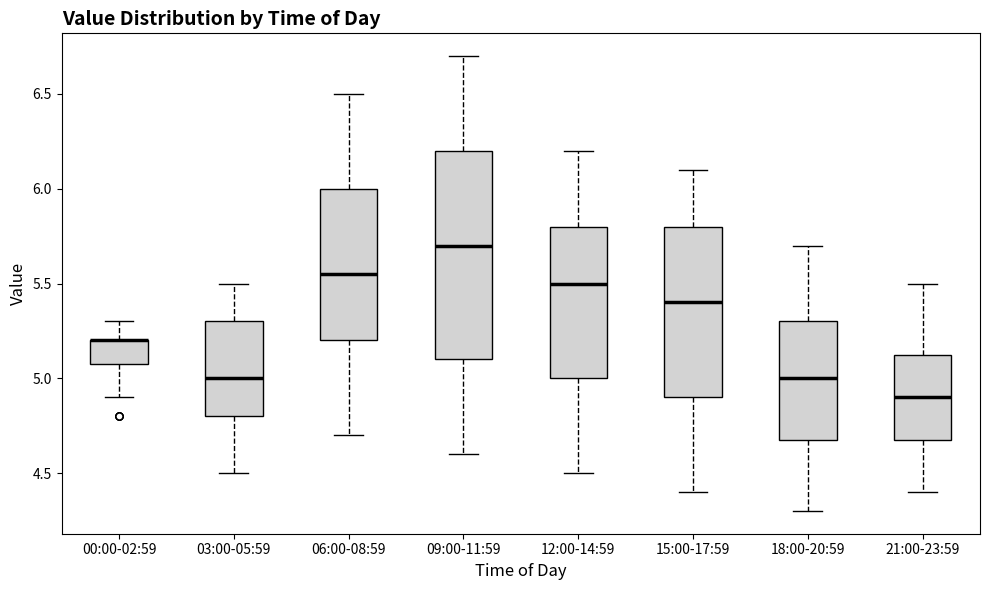

Where does the upper whisker of the box for 00:00-02:59 end on the y-axis? The values are not printed on the chart, so give them approximately, as read against the axis.

5.30